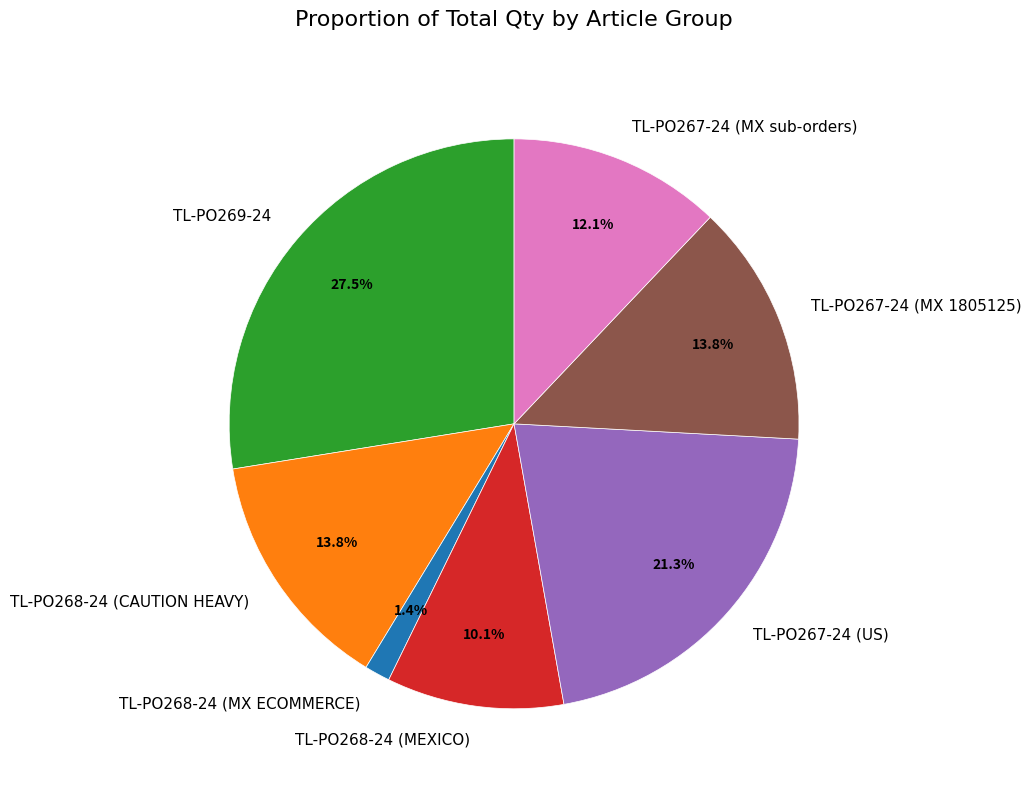

Which slice is the largest?

TL-PO269-24